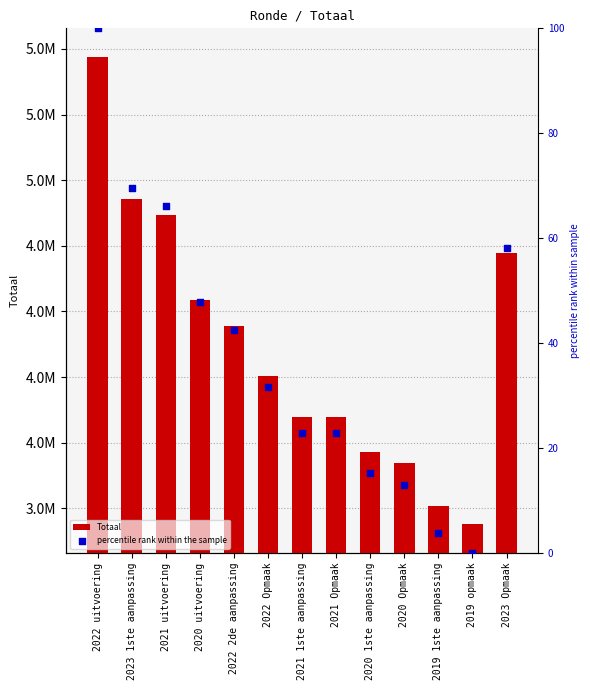

Which series has the widest spread of Y values?

Totaal